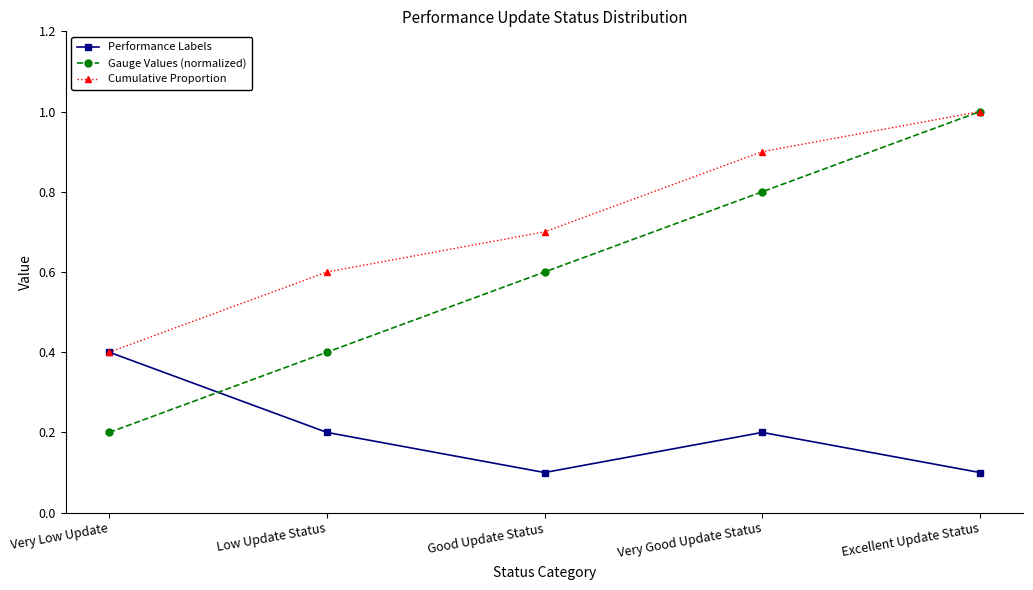

Which series changed the most between Low Update Status and Excellent Update Status?

Gauge Values (normalized)